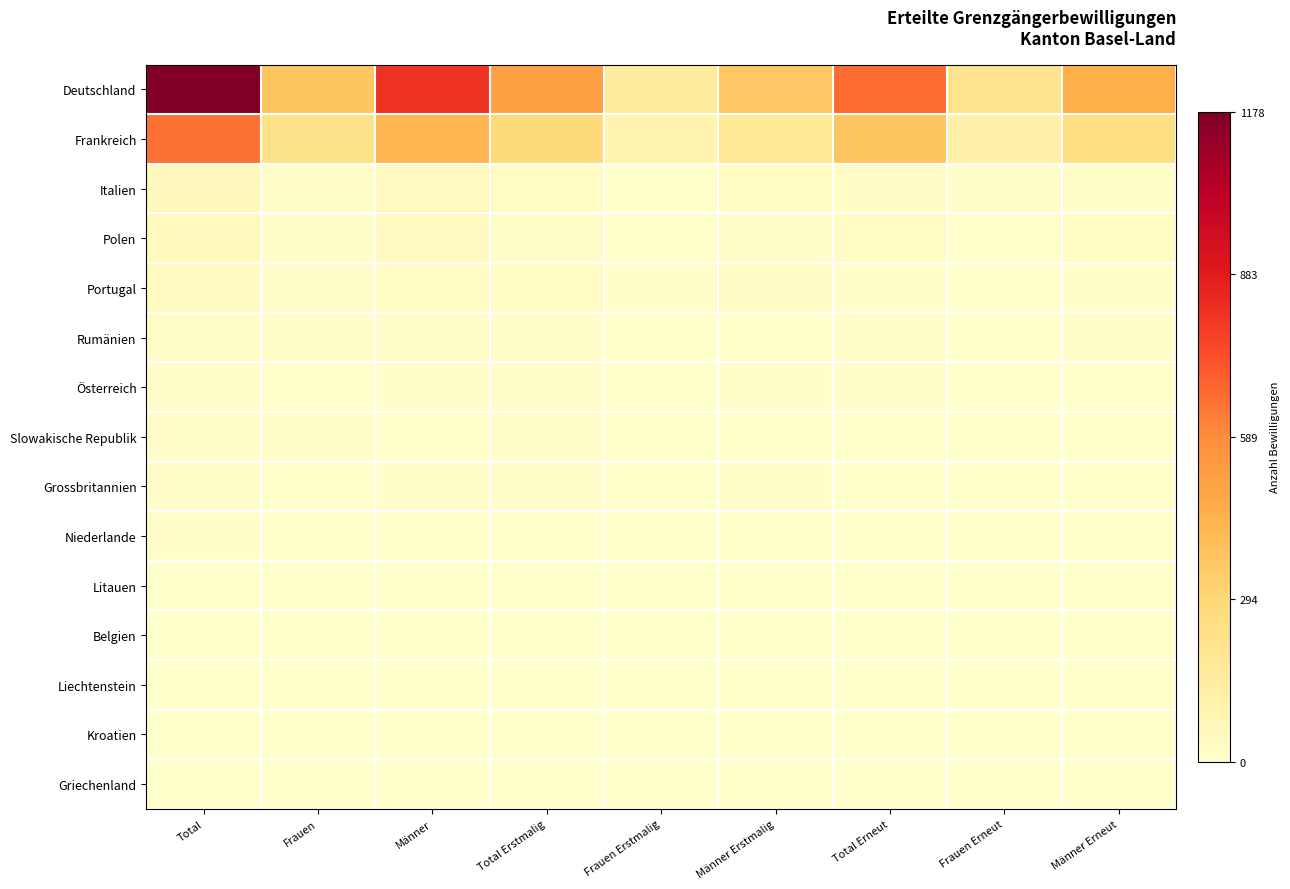

Between Total and Frauen Erneut, which series saw the biggest shift?

Deutschland